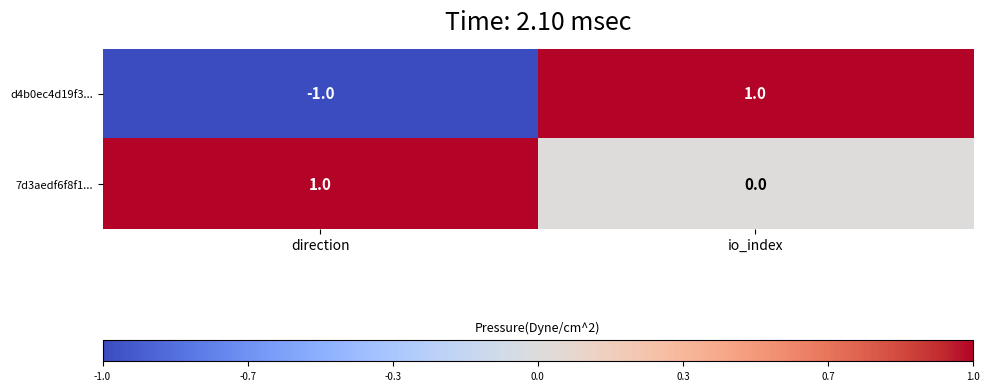

How many series are shown in this chart?

2